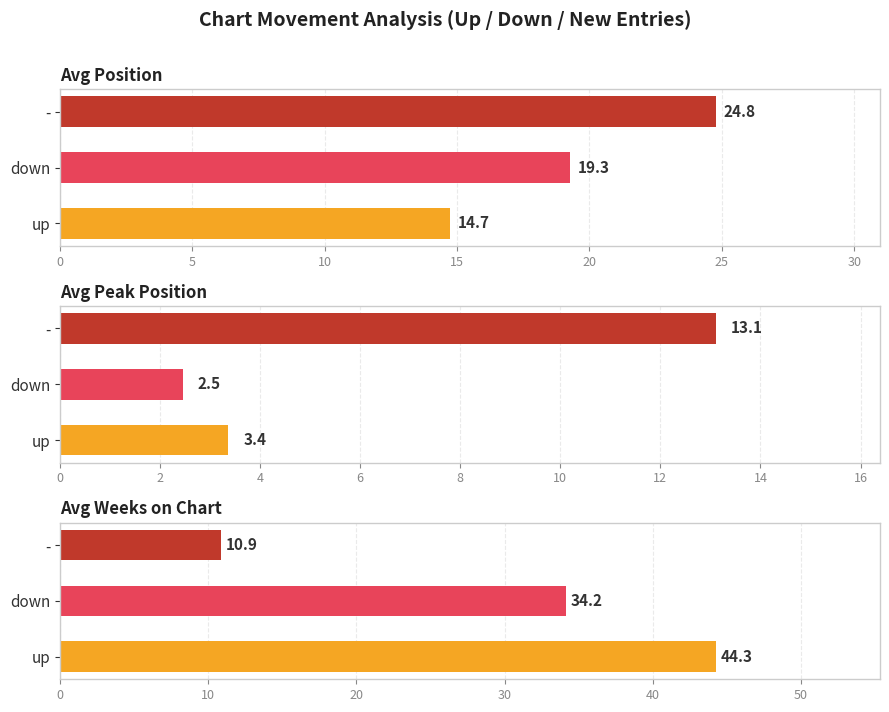

What is the label of the 1st bar from the right?

Weeks on Chart